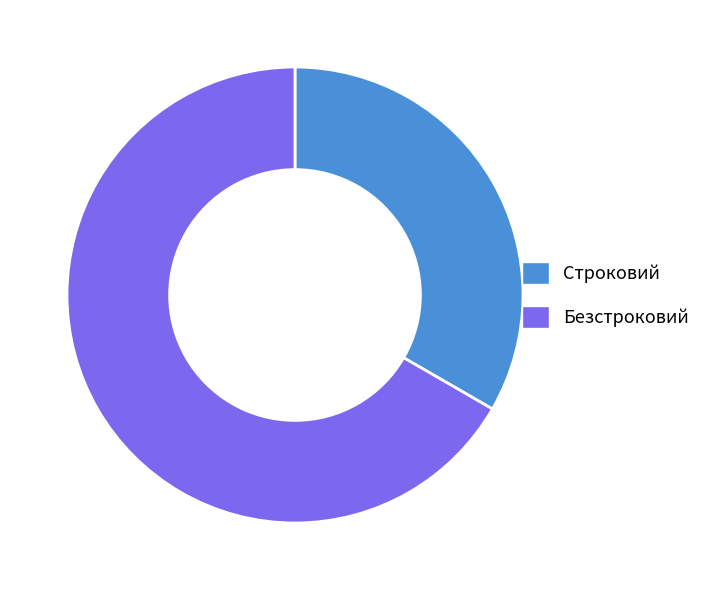

True or false: Безстроковий accounts for 67% of the total.

True